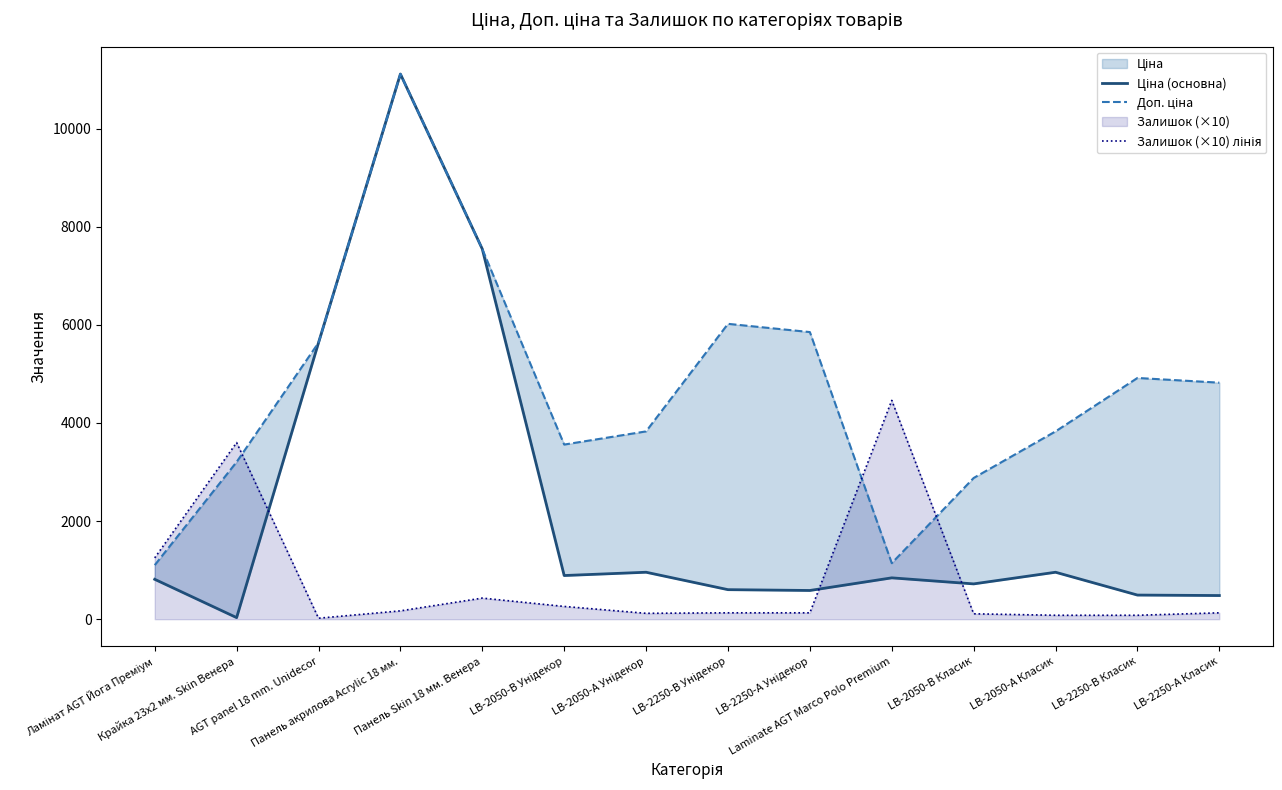

At which category does Залишок (×10) лінія reach its first local valley?

AGT panel 18 mm. Unidecor